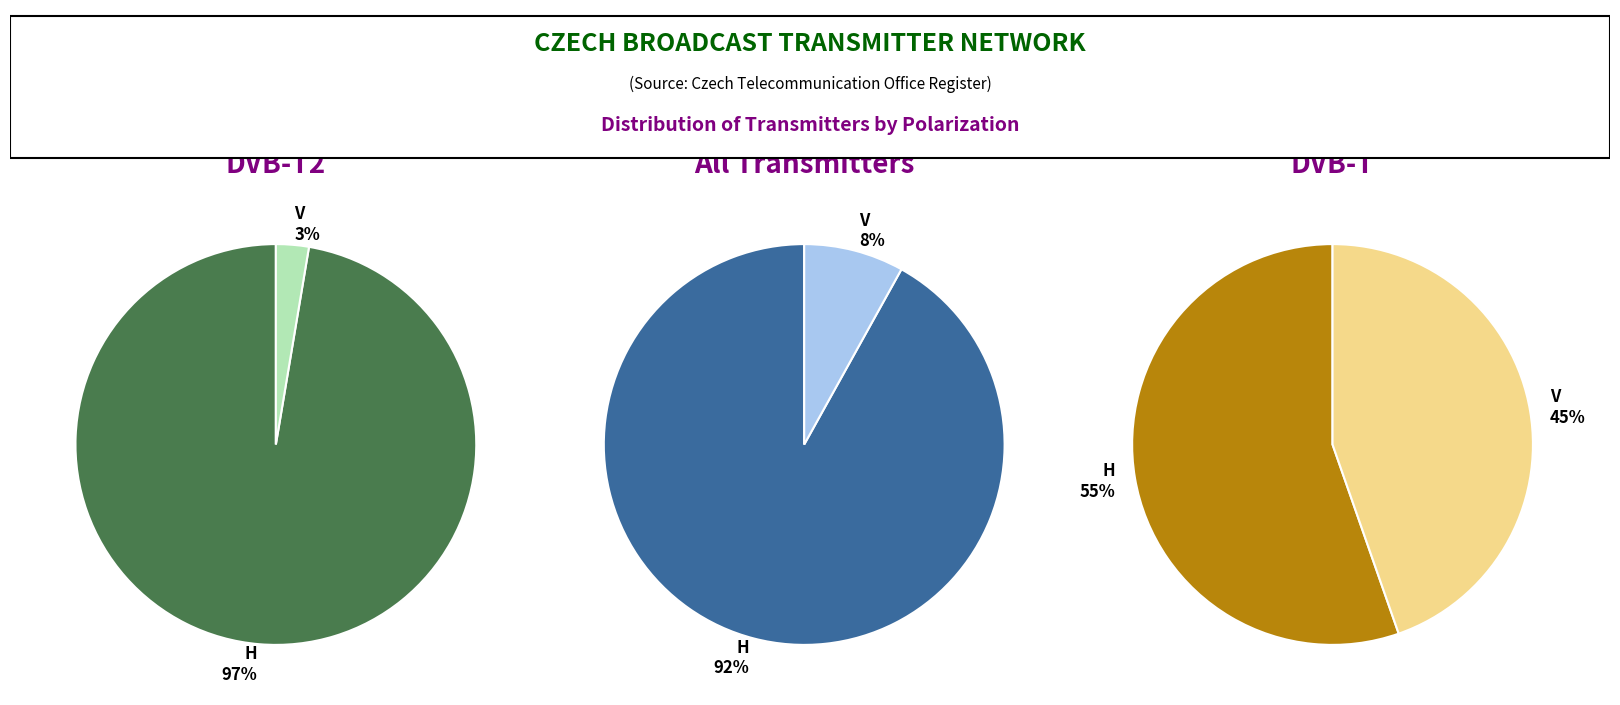

Rank the categories by value from lowest to highest.

V, H